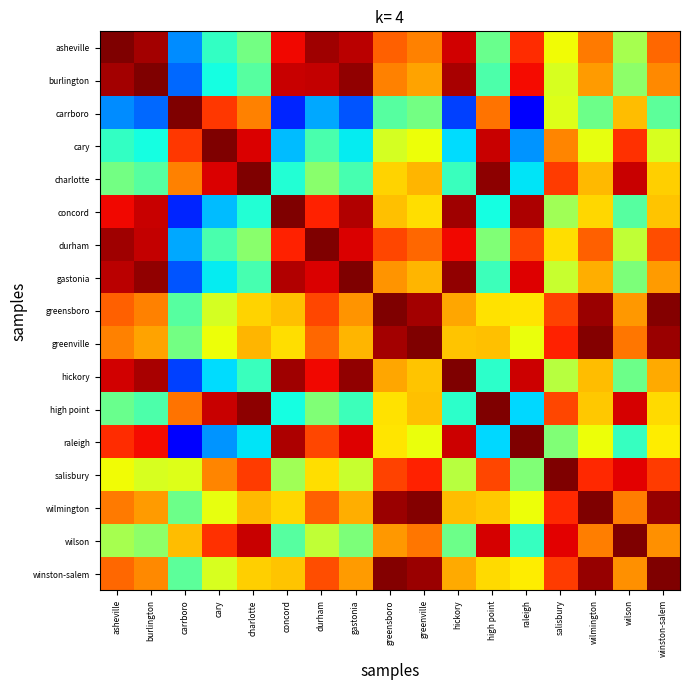

How many categories are shown in the chart?

17